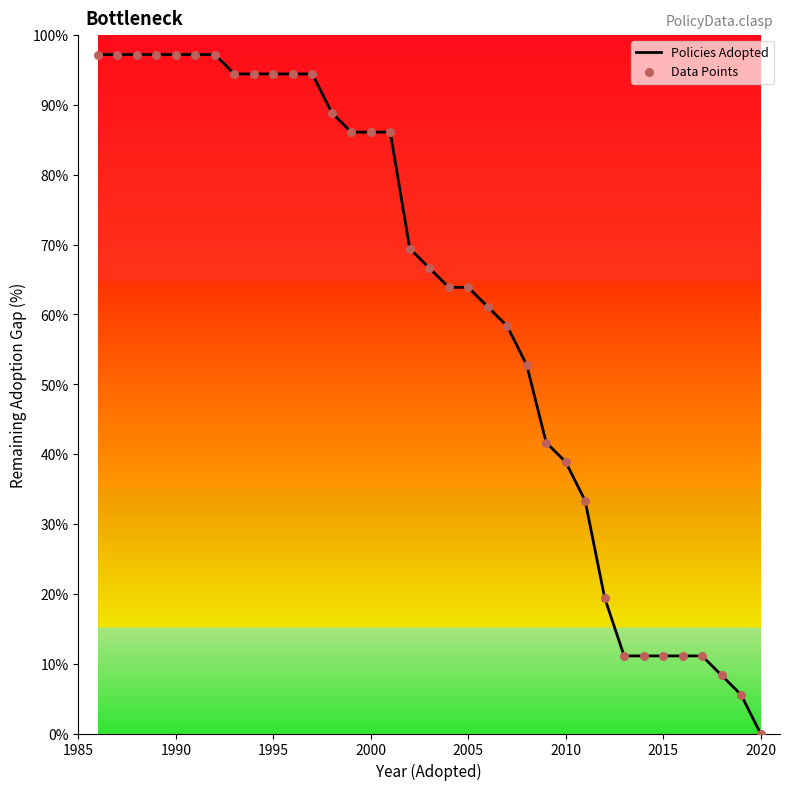

What is the maximum value shown in the chart?

97.2